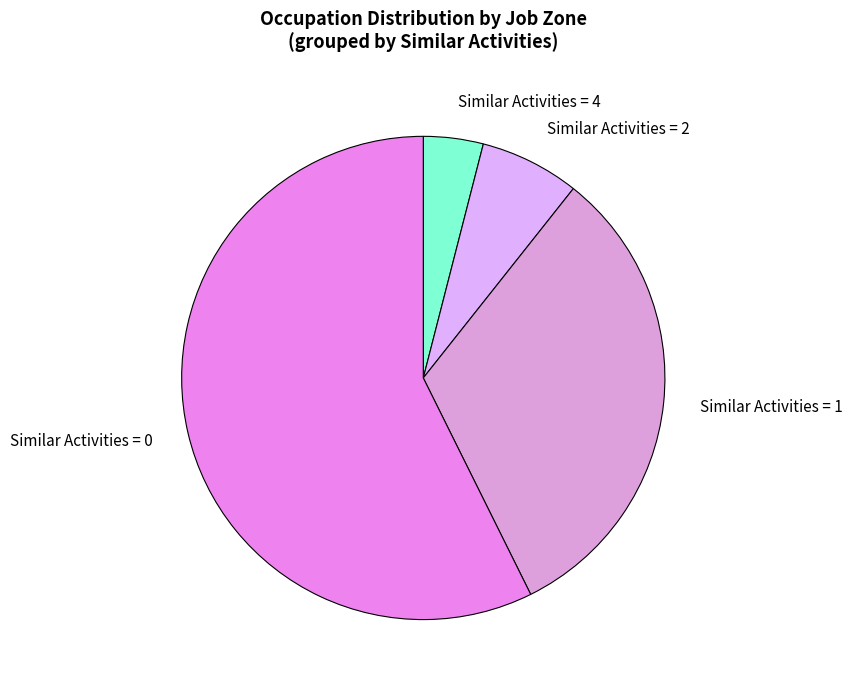

True or false: Similar Activities = 2 accounts for 1% of the total.

False